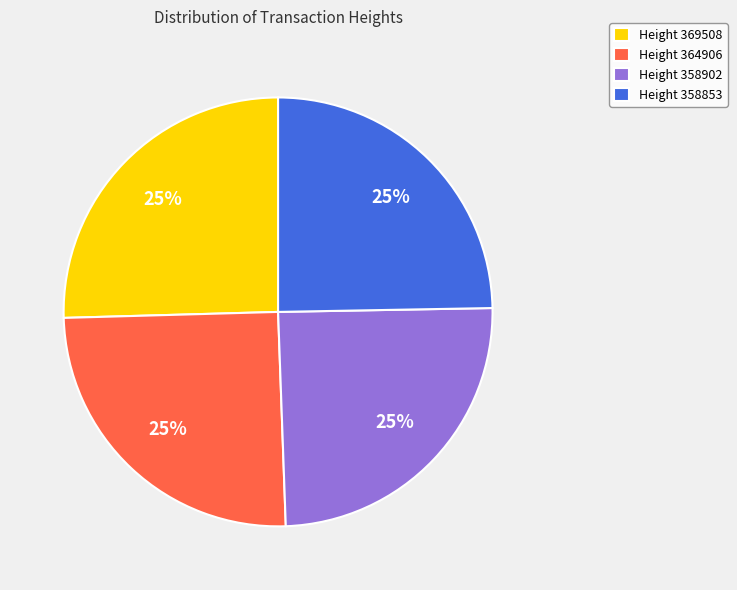

Count the number of slices in the pie.

4